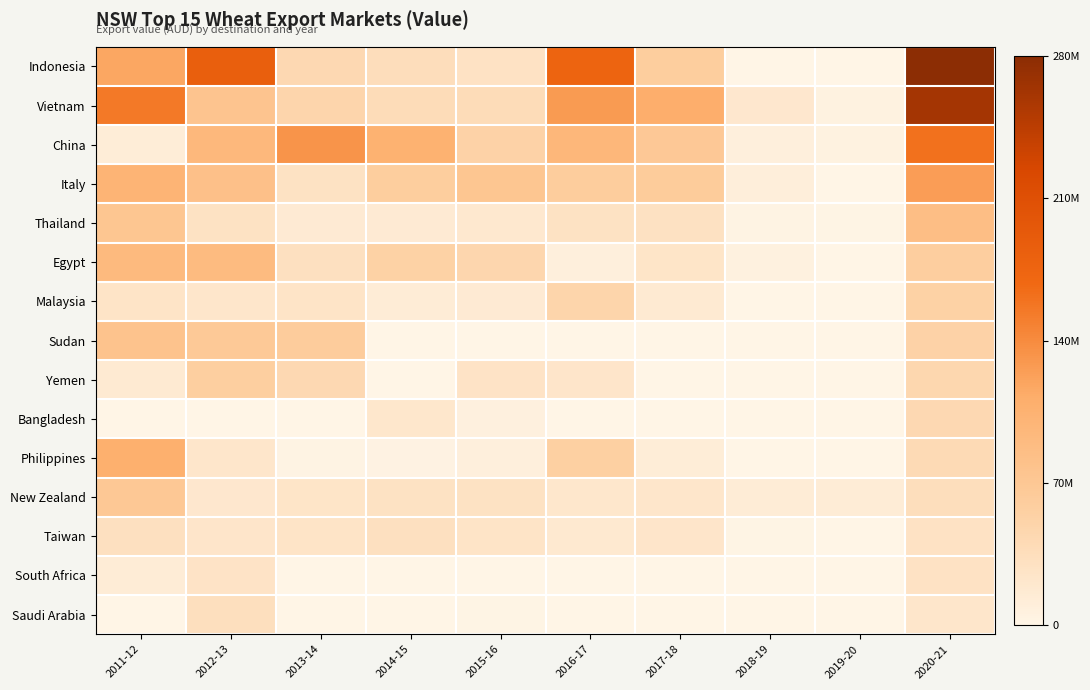

Which series has the largest range (max minus min)?

Indonesia